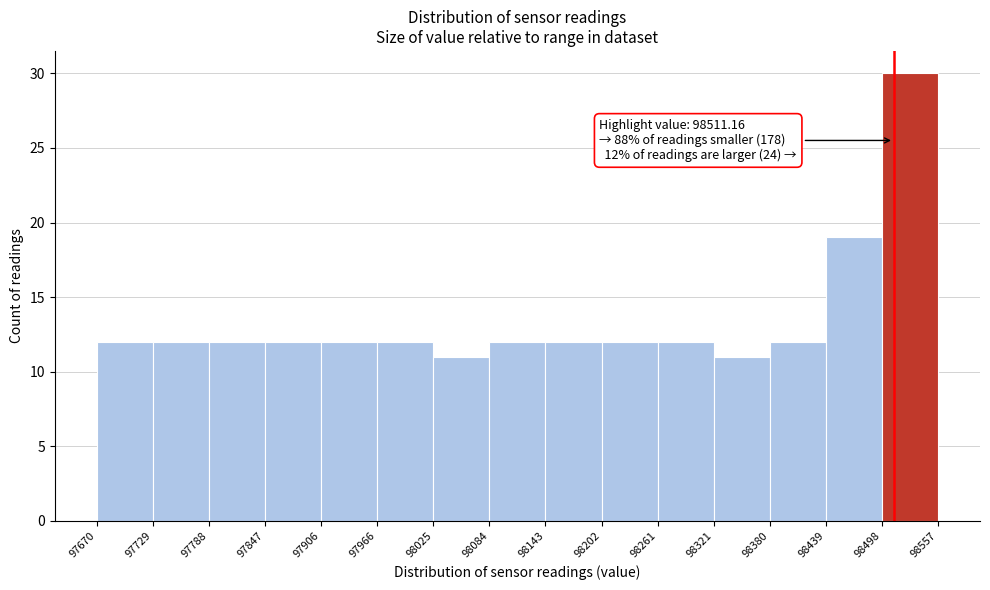

Which range on the x-axis has the tallest bar?

98498 to 98557